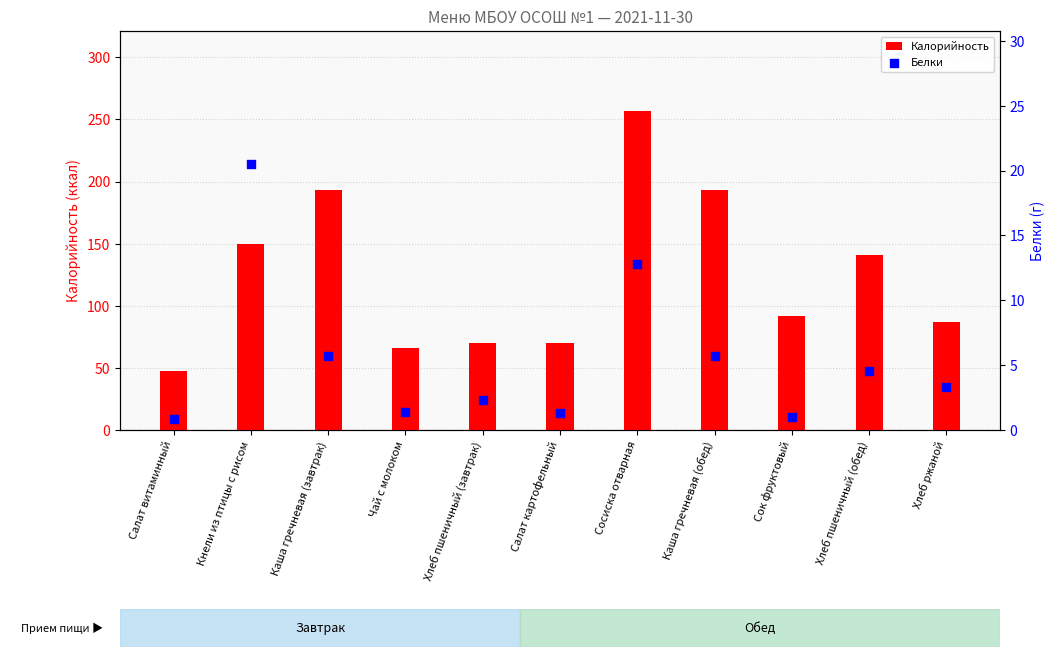

At how many categories does at least one series exceed 251?

1